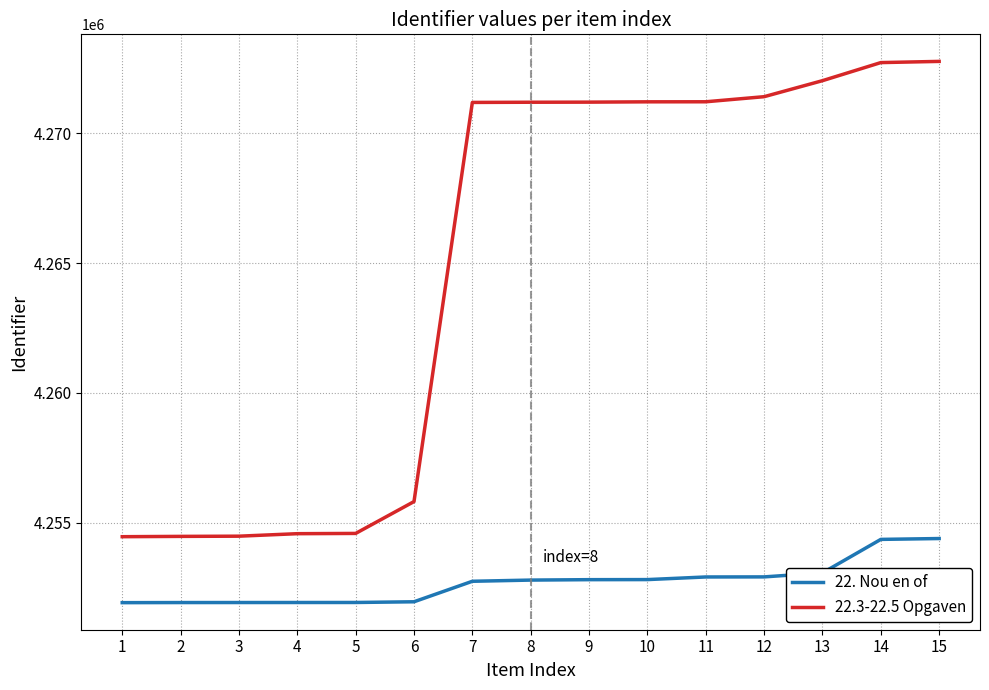

What is the difference between the 22.3-22.5 Opgaven values at 6 and 12?

15603